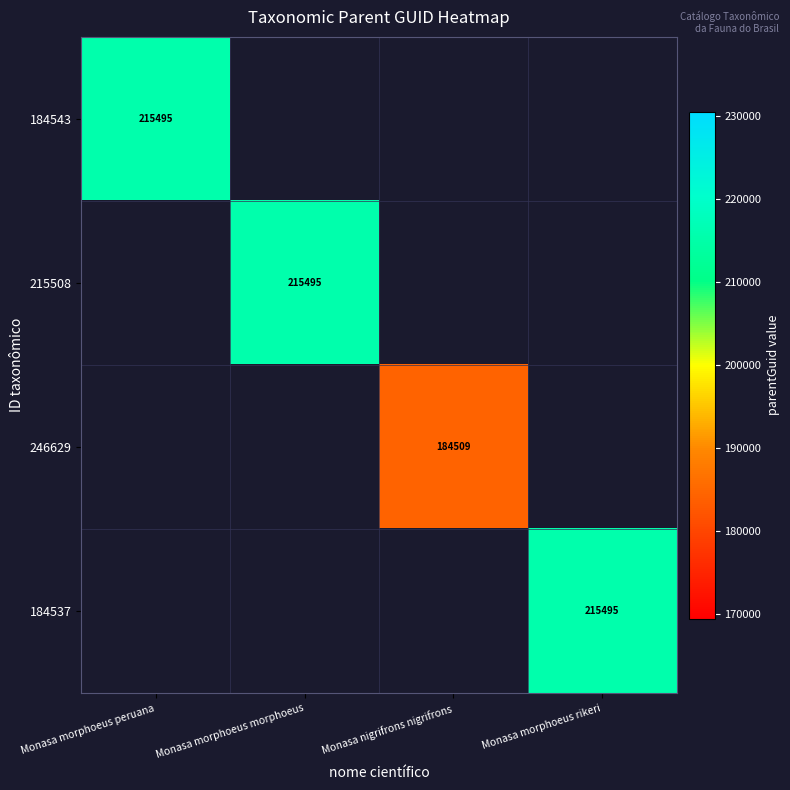

The 184543 series shows 282307 at Monasa morphoeus peruana. True or false?

False